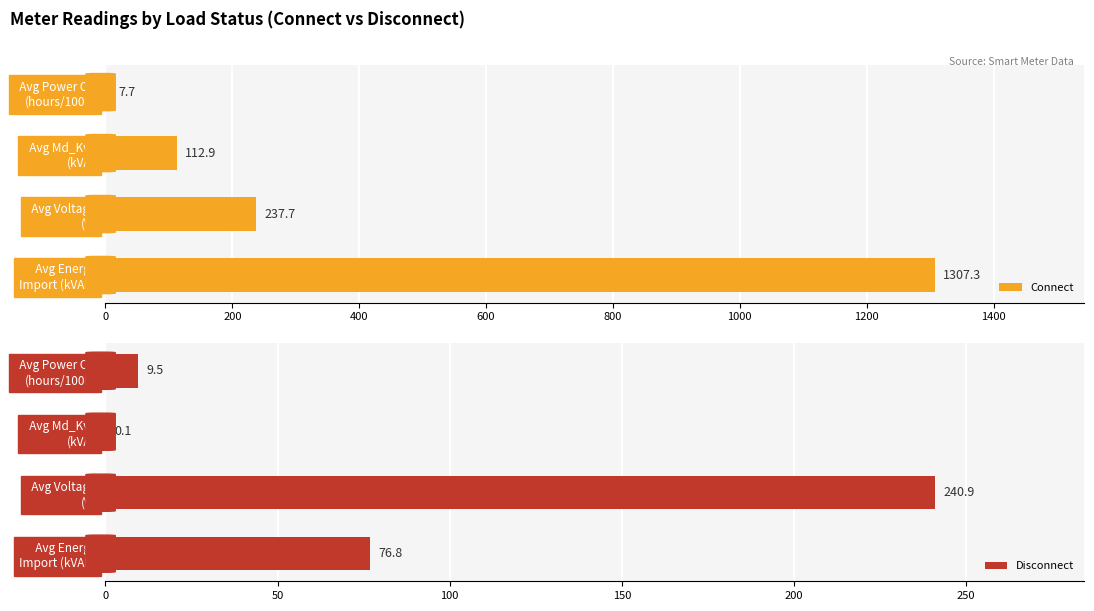

What is the sum of all Disconnect values?

327.3